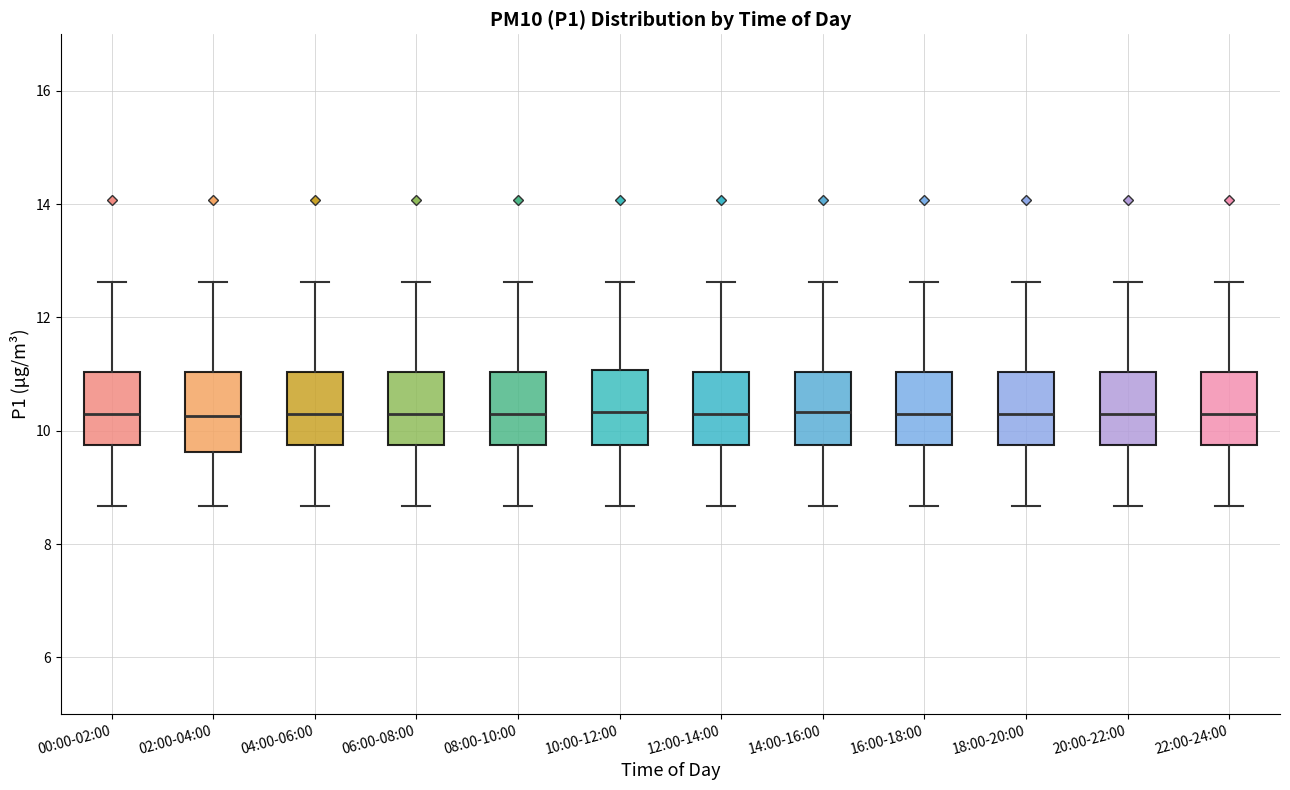

Reading left to right, read every box against the y-axis: the position of its median line, the range the box covers, and the ends of its whiskers. The values are not printed on the chart, so give them approximately, as read against the axis.

00:00-02:00: median 10.2, box 9.8 to 11.0, whiskers 8.6 to 12.6
02:00-04:00: median 10.2, box 9.6 to 11.0, whiskers 8.6 to 12.6
04:00-06:00: median 10.2, box 9.8 to 11.0, whiskers 8.6 to 12.6
06:00-08:00: median 10.2, box 9.8 to 11.0, whiskers 8.6 to 12.6
08:00-10:00: median 10.2, box 9.8 to 11.0, whiskers 8.6 to 12.6
10:00-12:00: median 10.4, box 9.8 to 11.0, whiskers 8.6 to 12.6
12:00-14:00: median 10.2, box 9.8 to 11.0, whiskers 8.6 to 12.6
14:00-16:00: median 10.4, box 9.8 to 11.0, whiskers 8.6 to 12.6
16:00-18:00: median 10.2, box 9.8 to 11.0, whiskers 8.6 to 12.6
18:00-20:00: median 10.2, box 9.8 to 11.0, whiskers 8.6 to 12.6
20:00-22:00: median 10.2, box 9.8 to 11.0, whiskers 8.6 to 12.6
22:00-24:00: median 10.2, box 9.8 to 11.0, whiskers 8.6 to 12.6